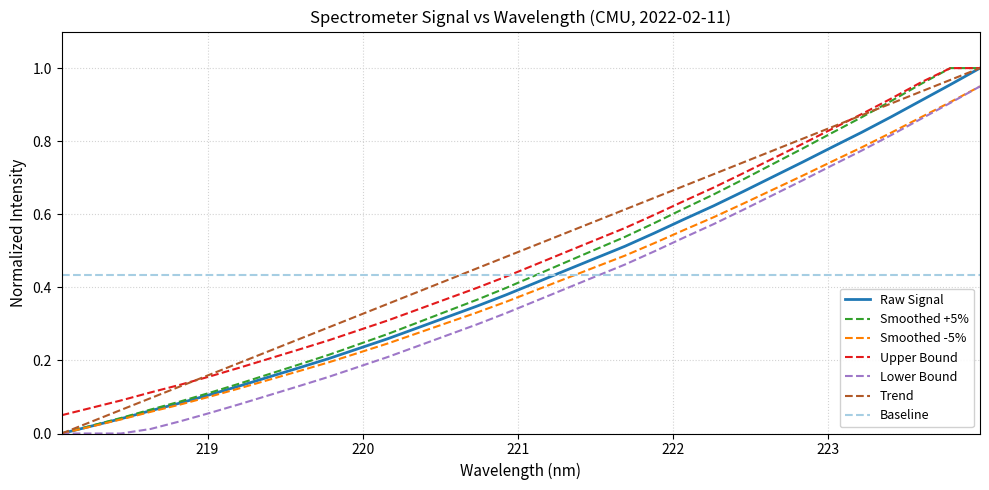

How many intersections are there between Raw Signal and Baseline?

1